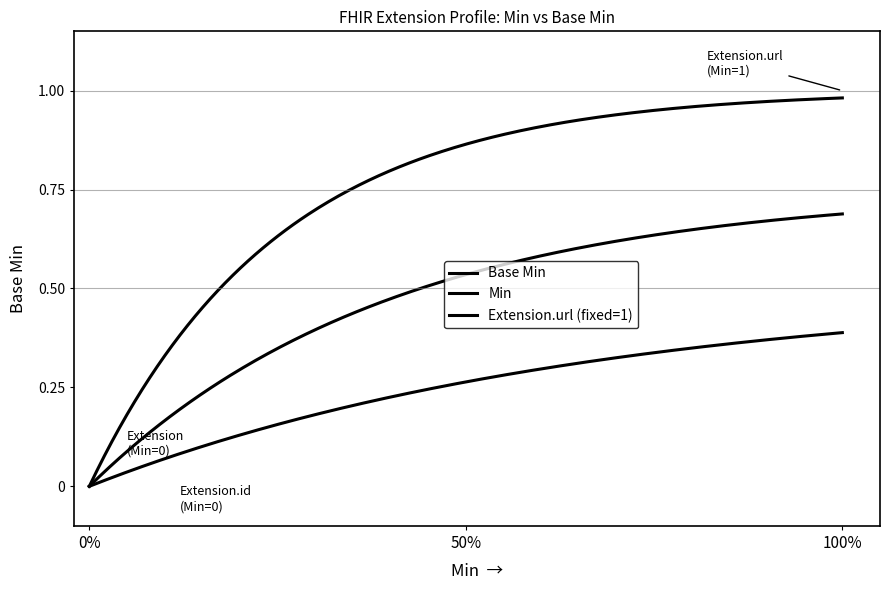

Which series has the widest spread of values?

Base Min (Extension)